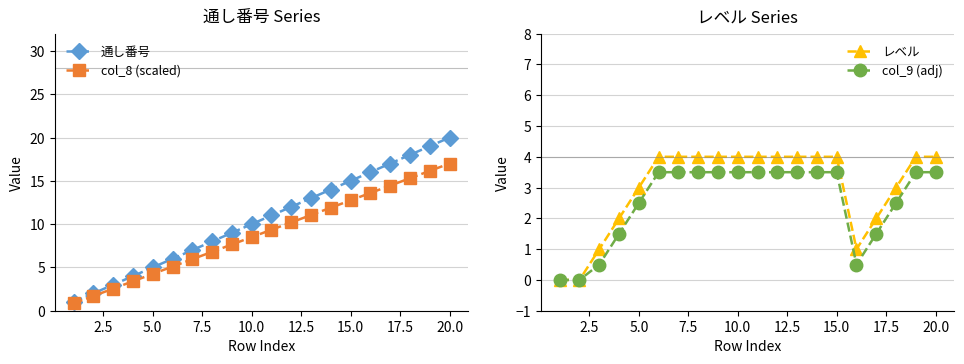

True or false: col_9 (adj) has more than 2 interior local peaks.

False